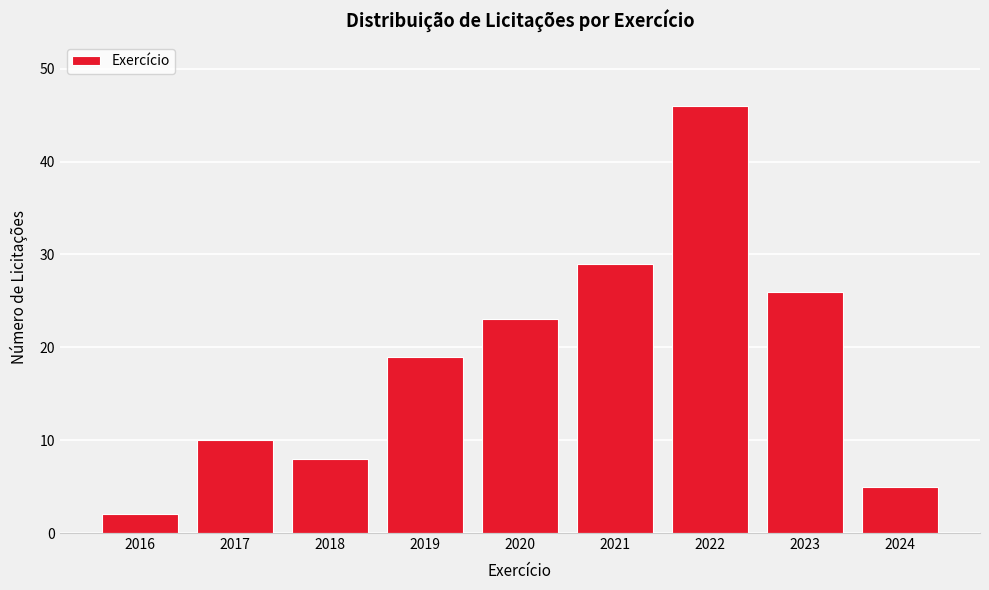

Reading left to right, list all the values displayed in this chart.

2016=2	2017=10	2018=8	2019=19	2020=23	2021=29	2022=46	2023=26	2024=5